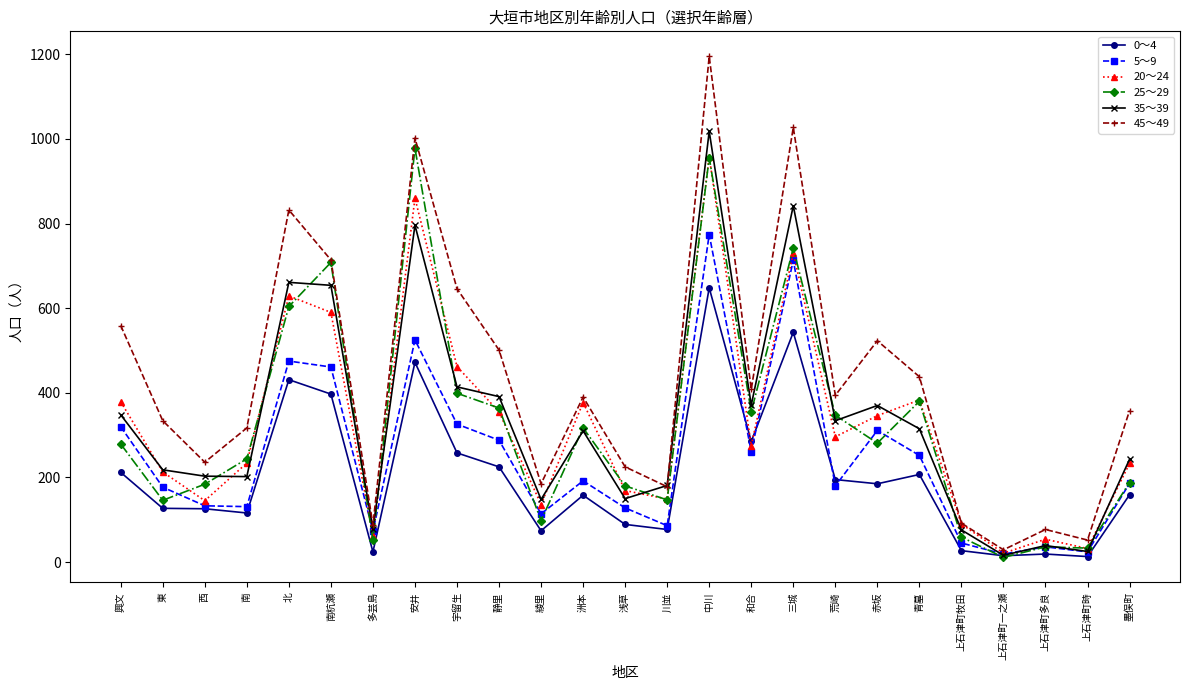

True or false: 45～49 and 0～4 intersect in this chart.

False